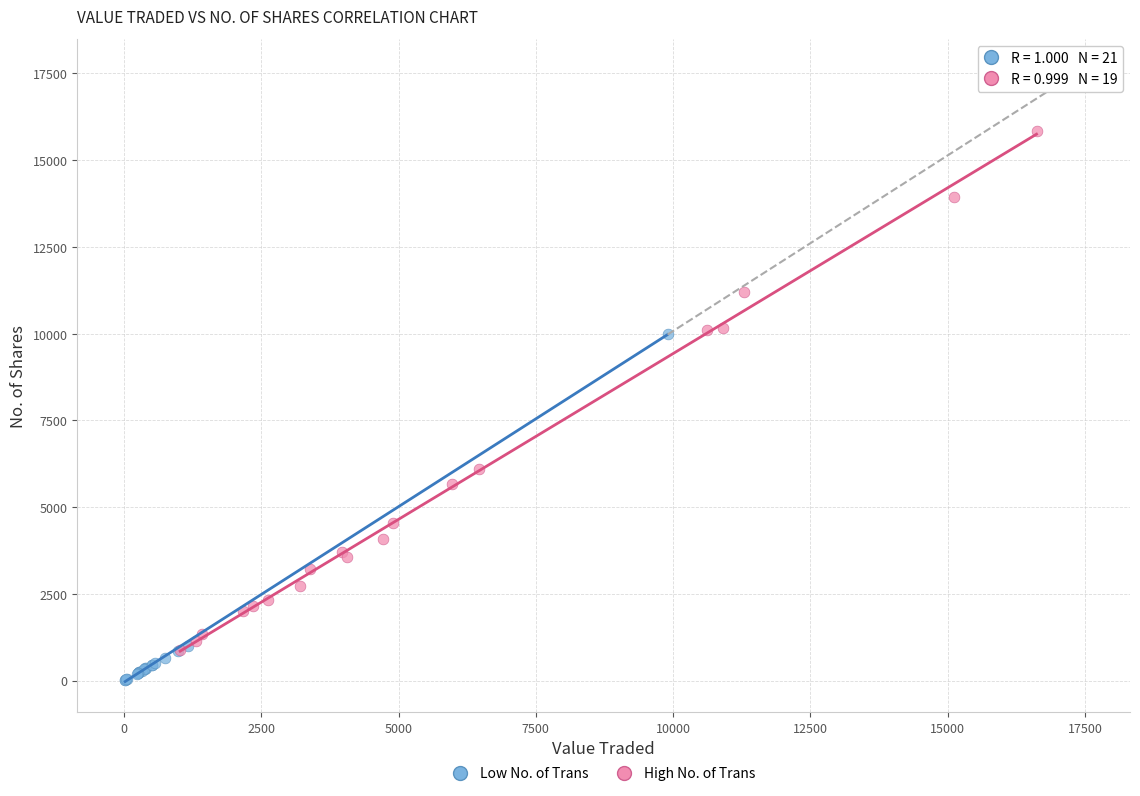

Which series has the largest Y range (max minus min)?

High No. of Trans